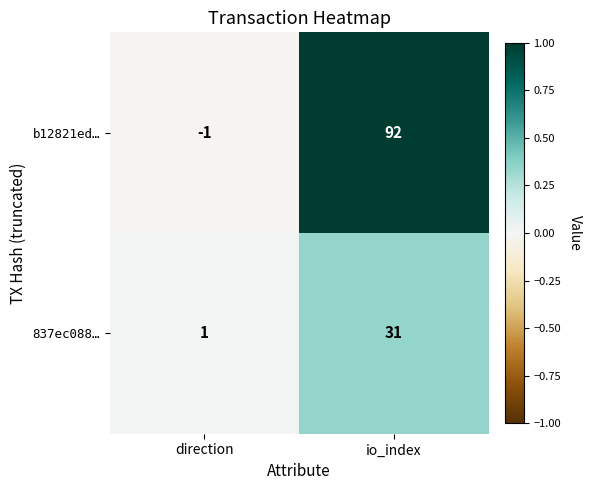

List the series in order of their peak value, highest first.

b12821ed…, 837ec088…